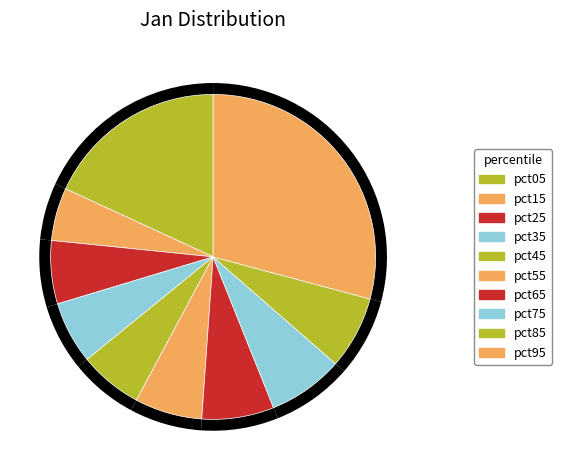

Is there any slice that represents more than half of the pie?

No